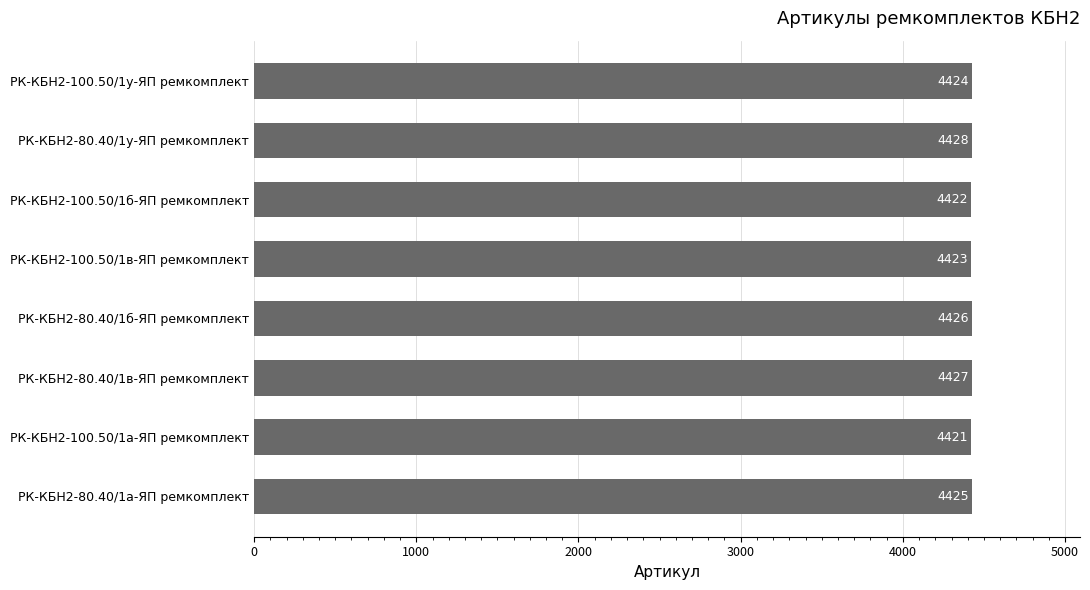

What is the sum of the values at РК-КБН2-100.50/1в-ЯП ремкомплект and РК-КБН2-80.40/1у-ЯП ремкомплект?

8851